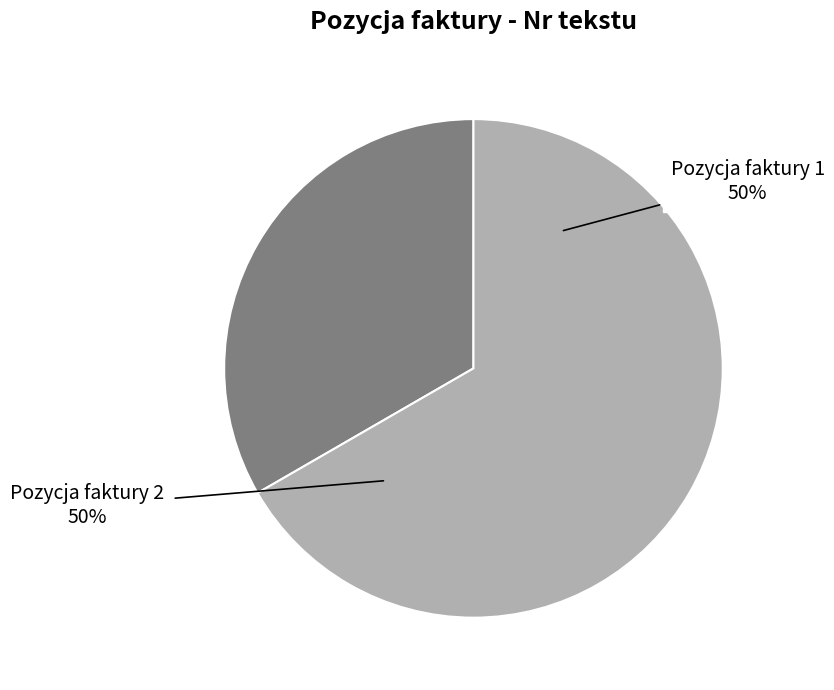

Approximately how many times larger is the value at Pozycja faktury 1 compared to Pozycja faktury 2?

0.5